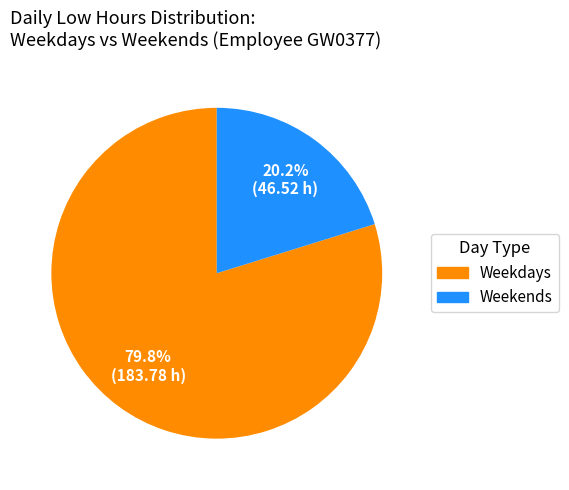

What portion of the pie excludes Weekends?

79.8%